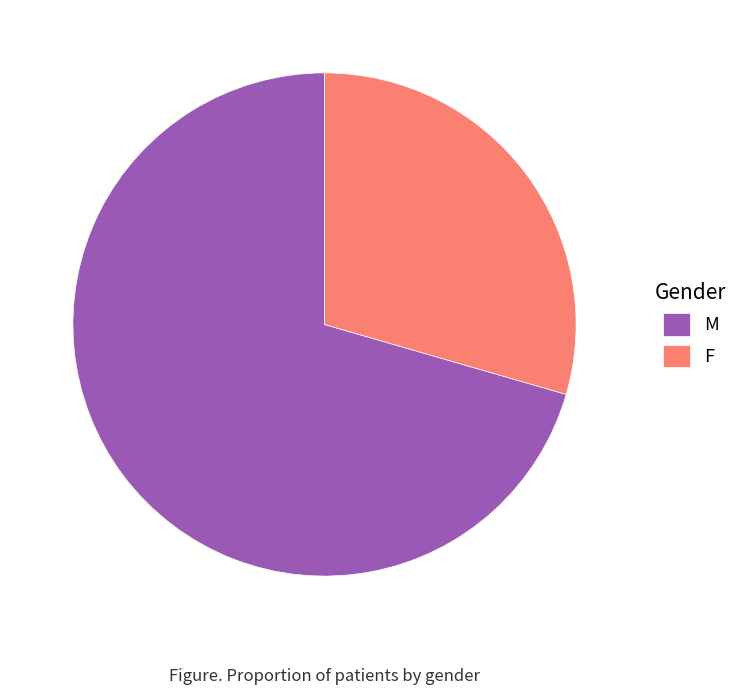

Which category accounts for the majority?

M